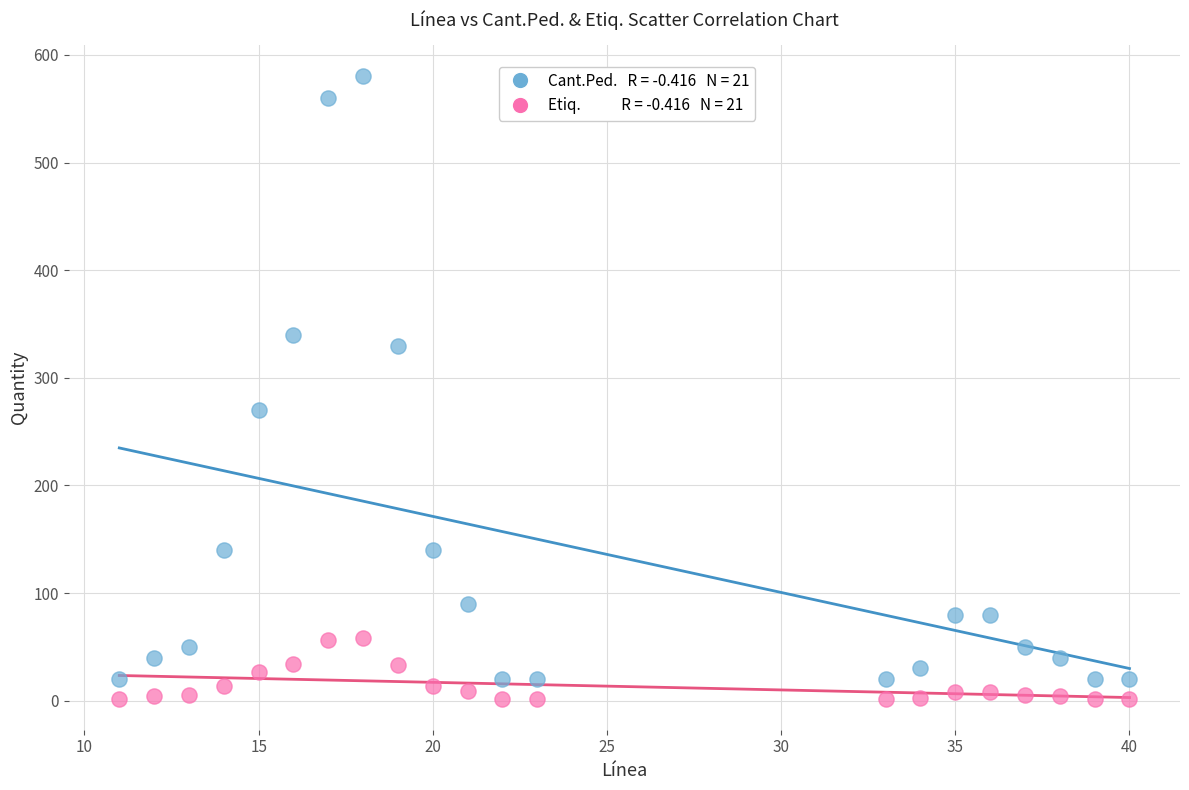

Across all series, what Y value is closest to 291?

270